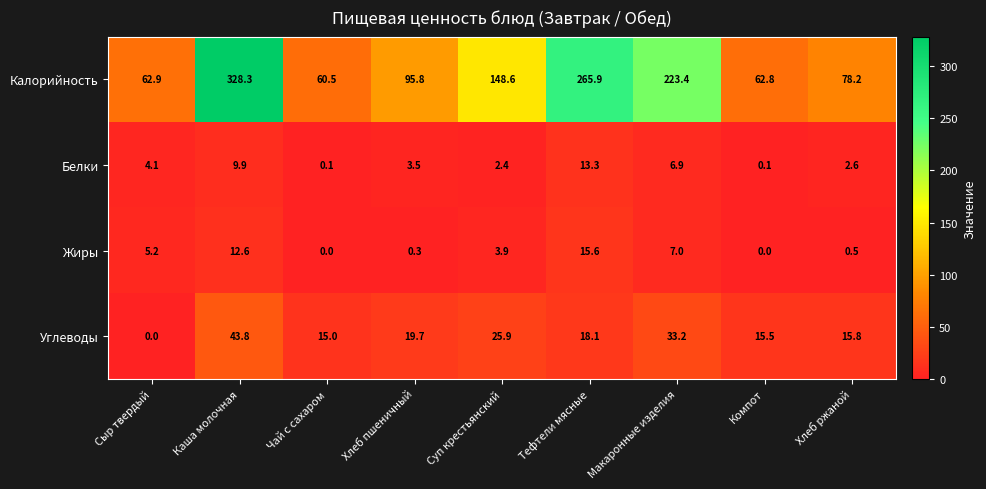

True or false: Углеводы has a value of 27.5 at Хлеб ржаной.

False